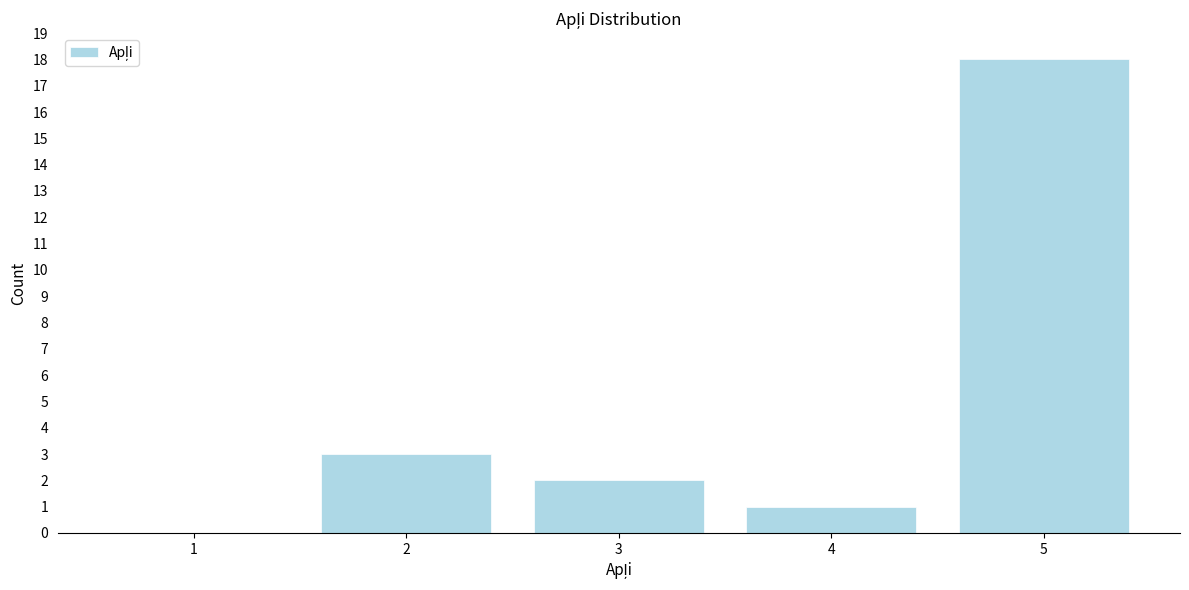

Reading left to right, extract all data points from this chart.

1=0	2=3	3=2	4=1	5=18